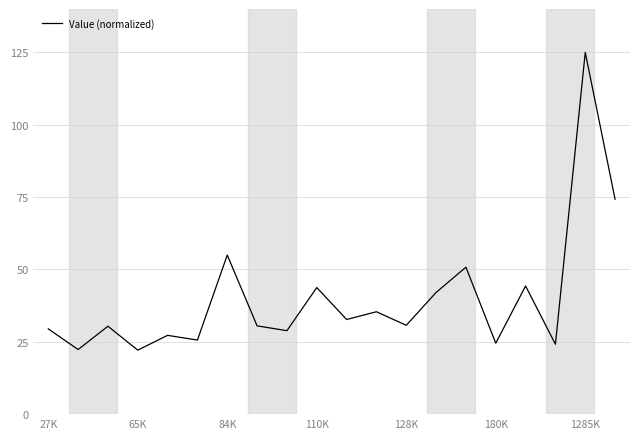

What is the smallest value displayed?

22.1